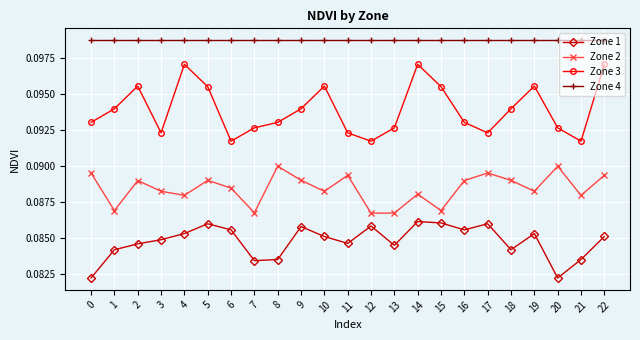

Which series has the largest total across all categories?

Zone 4